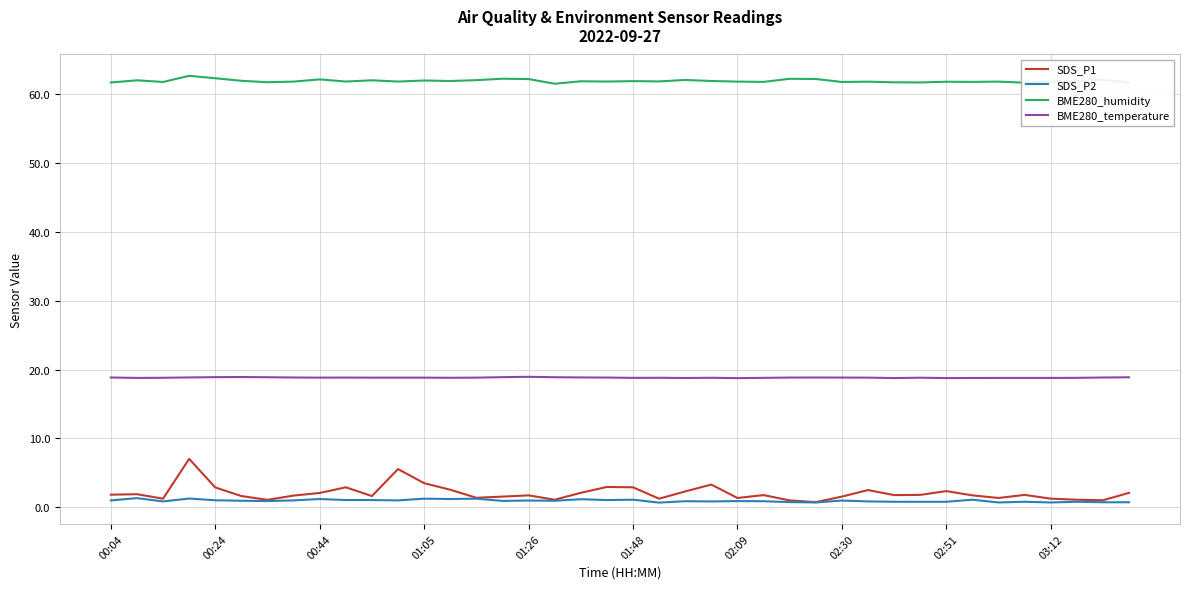

True or false: BME280_humidity and SDS_P2 intersect in this chart.

False